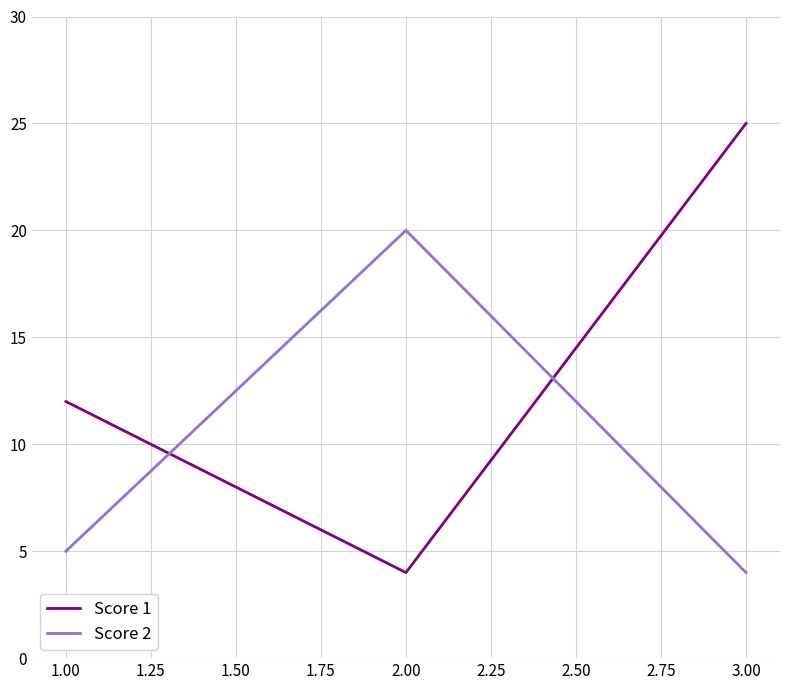

What position from the left is 3.00?

3